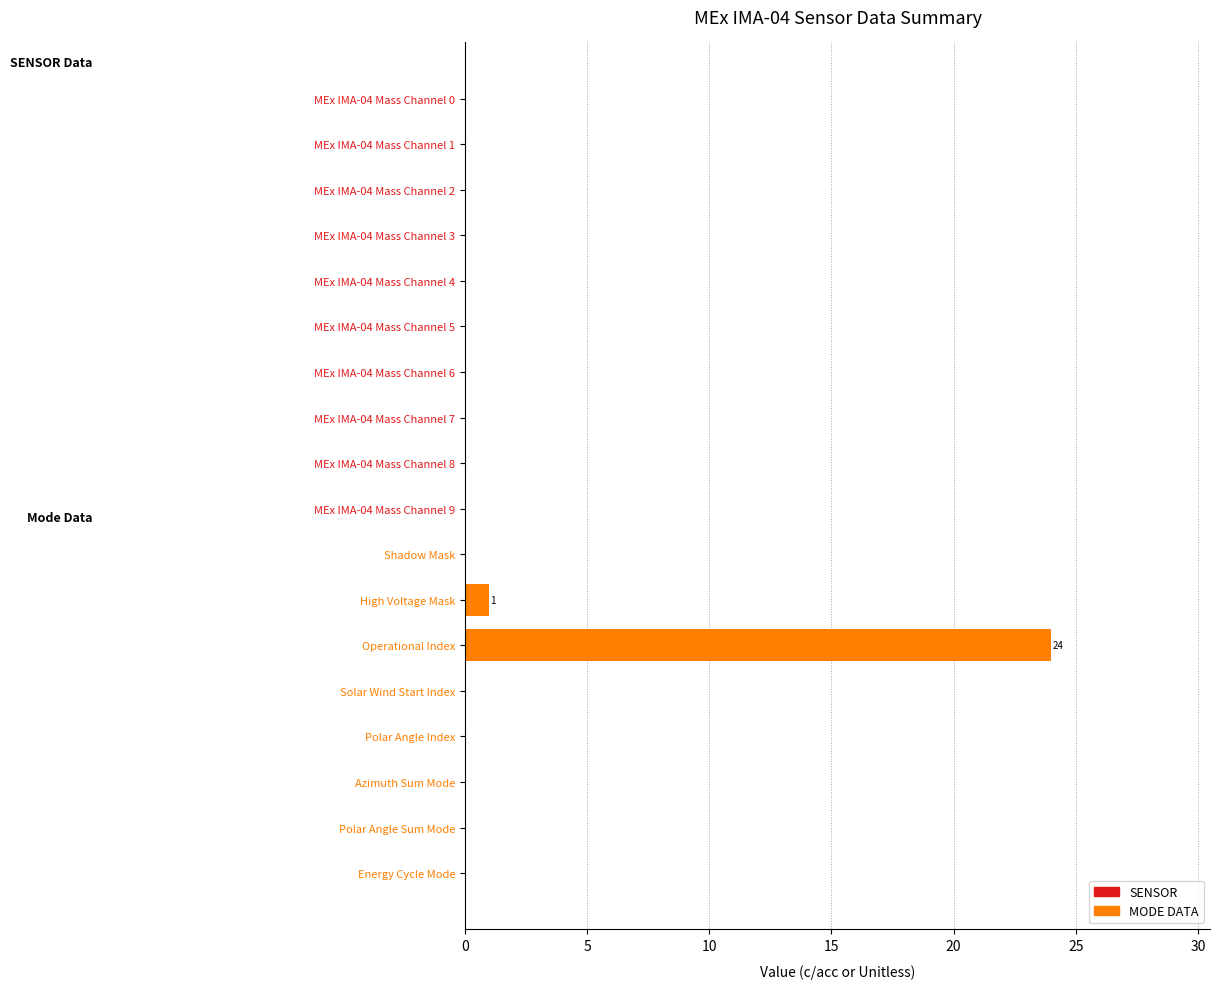

Reading bottom to top, list all the values displayed in this chart.

Energy Cycle Mode=0	Polar Angle Sum Mode=0	Azimuth Sum Mode=0	Polar Angle Index=0	Solar Wind Start Index=0	Operational Index=24	High Voltage Mask=1	Shadow Mask=0	MEx IMA-04 Mass Channel 9=0	MEx IMA-04 Mass Channel 8=0	MEx IMA-04 Mass Channel 7=0	MEx IMA-04 Mass Channel 6=0	MEx IMA-04 Mass Channel 5=0	MEx IMA-04 Mass Channel 4=0	MEx IMA-04 Mass Channel 3=0	MEx IMA-04 Mass Channel 2=0	MEx IMA-04 Mass Channel 1=0	MEx IMA-04 Mass Channel 0=0